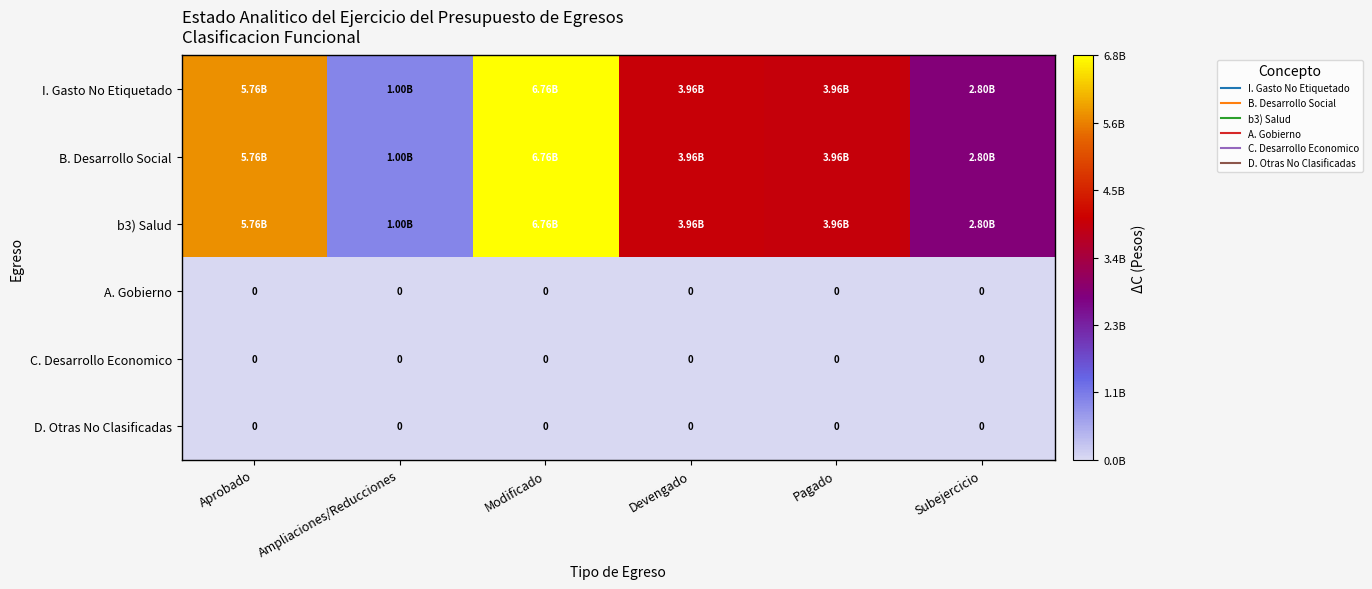

What is the difference between the b3) Salud values at Pagado and Modificado?

2801415146.1